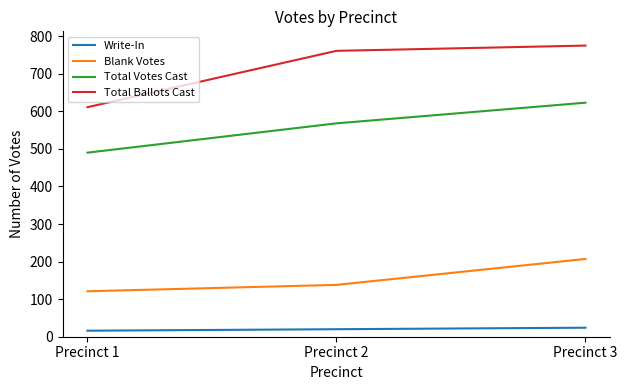

Reading right to left, extract all data points from this chart.

Write-In: 24	20	16
Blank Votes: 207	138	121
Total Votes Cast: 623	568	490
Total Ballots Cast: 775	761	611